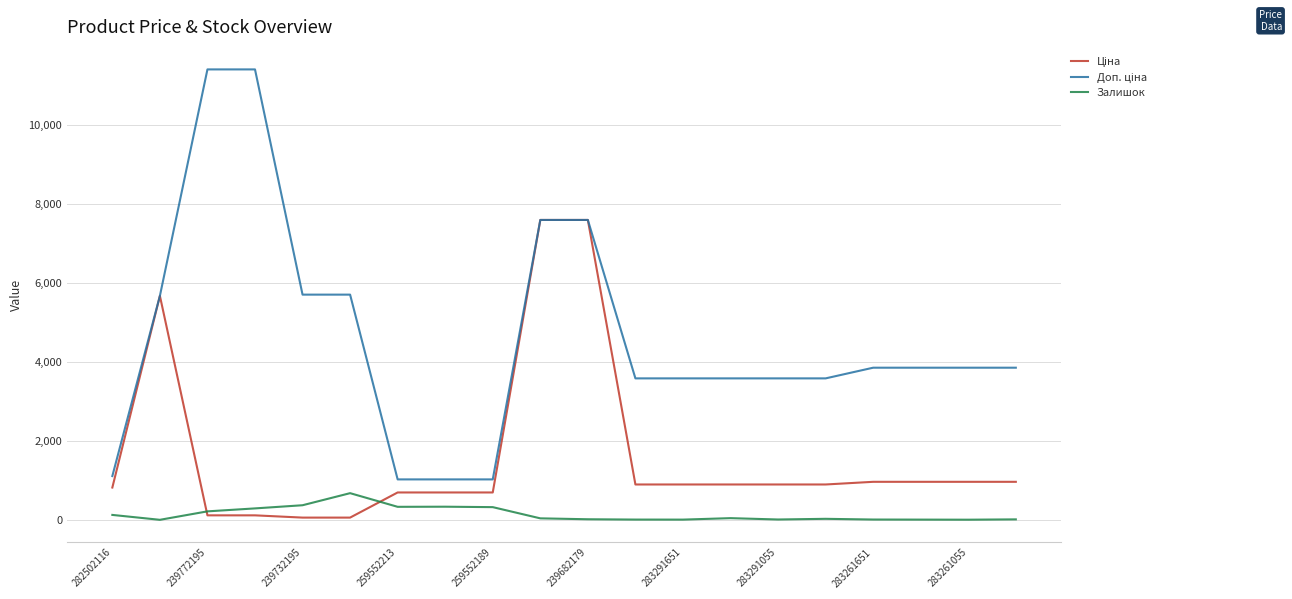

What is the greatest value displayed?

11410.0